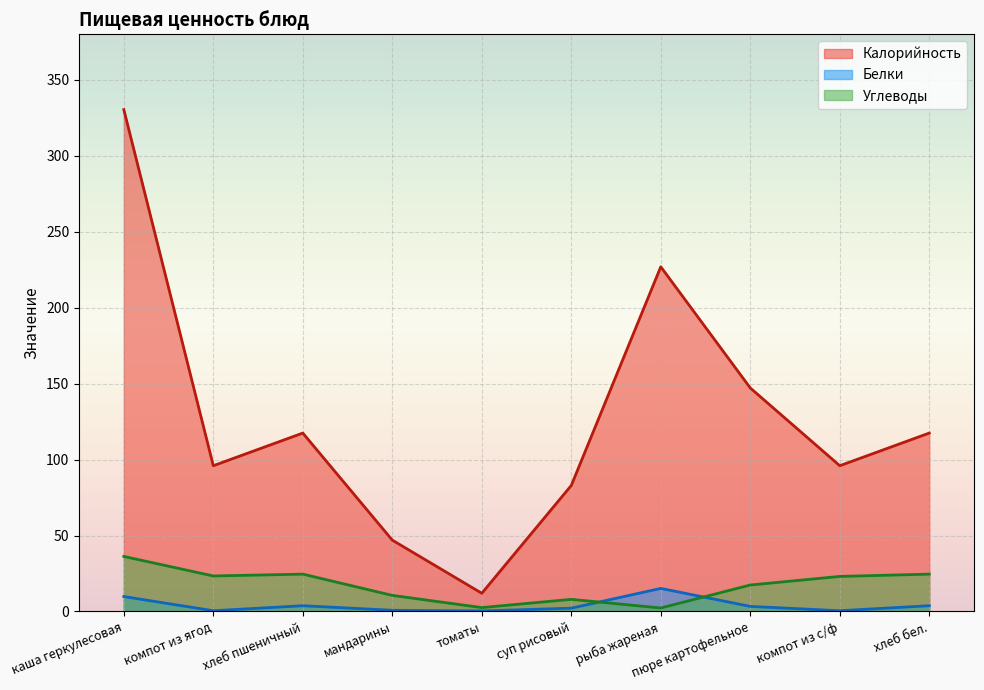

Where is the first local minimum for Белки?

компот из ягод